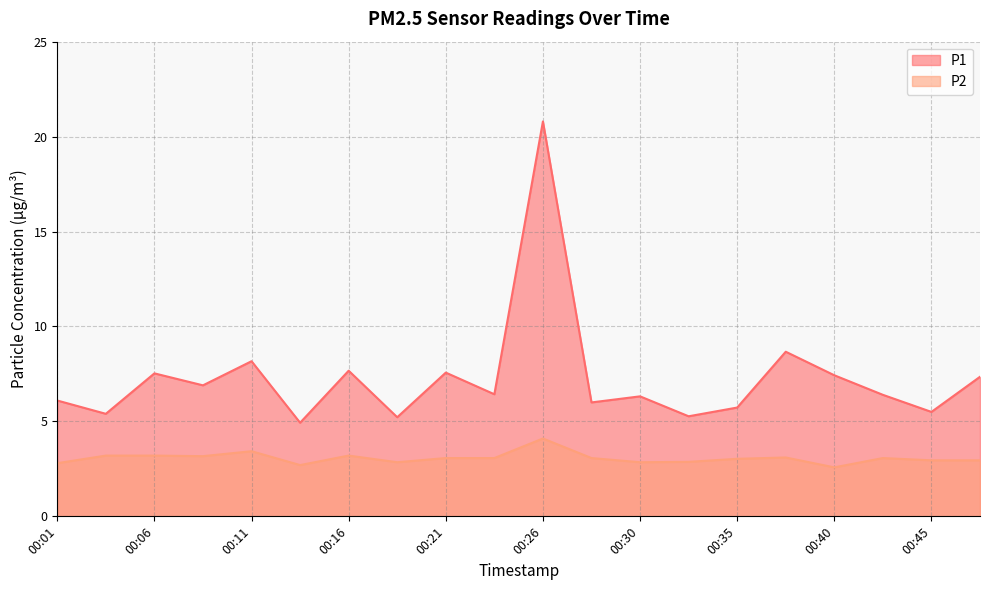

Which series changed the most between 00:06 and 00:35?

P1